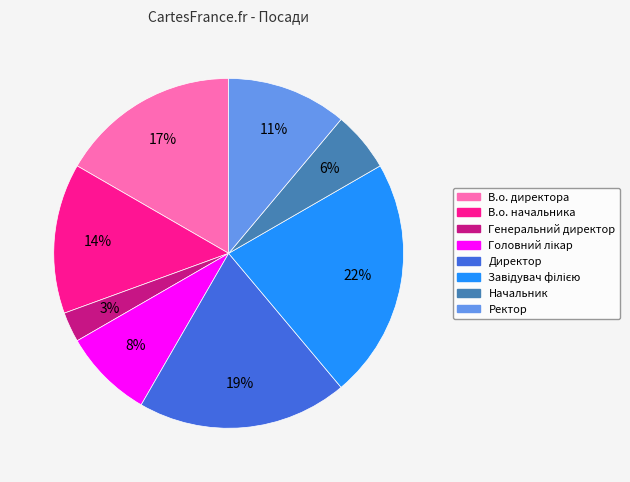

Is it true that Ректор is 11% of the pie?

True